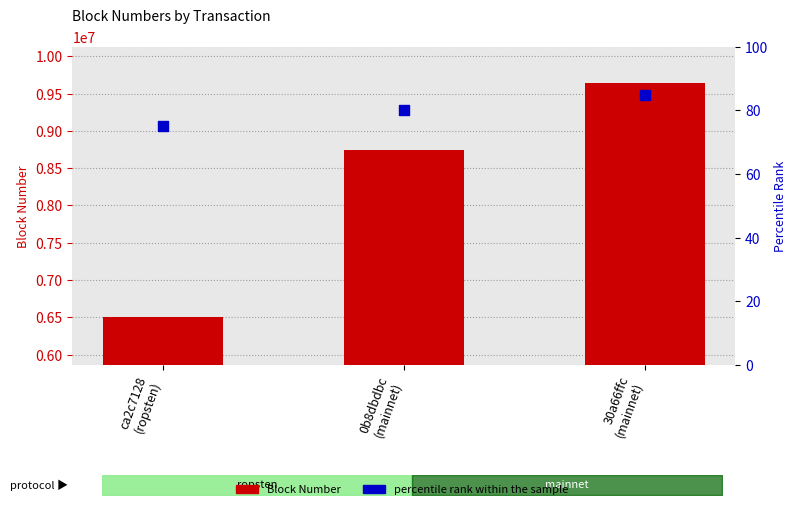

What is the total value across all series at ca2c7128
(ropsten)?

6511072